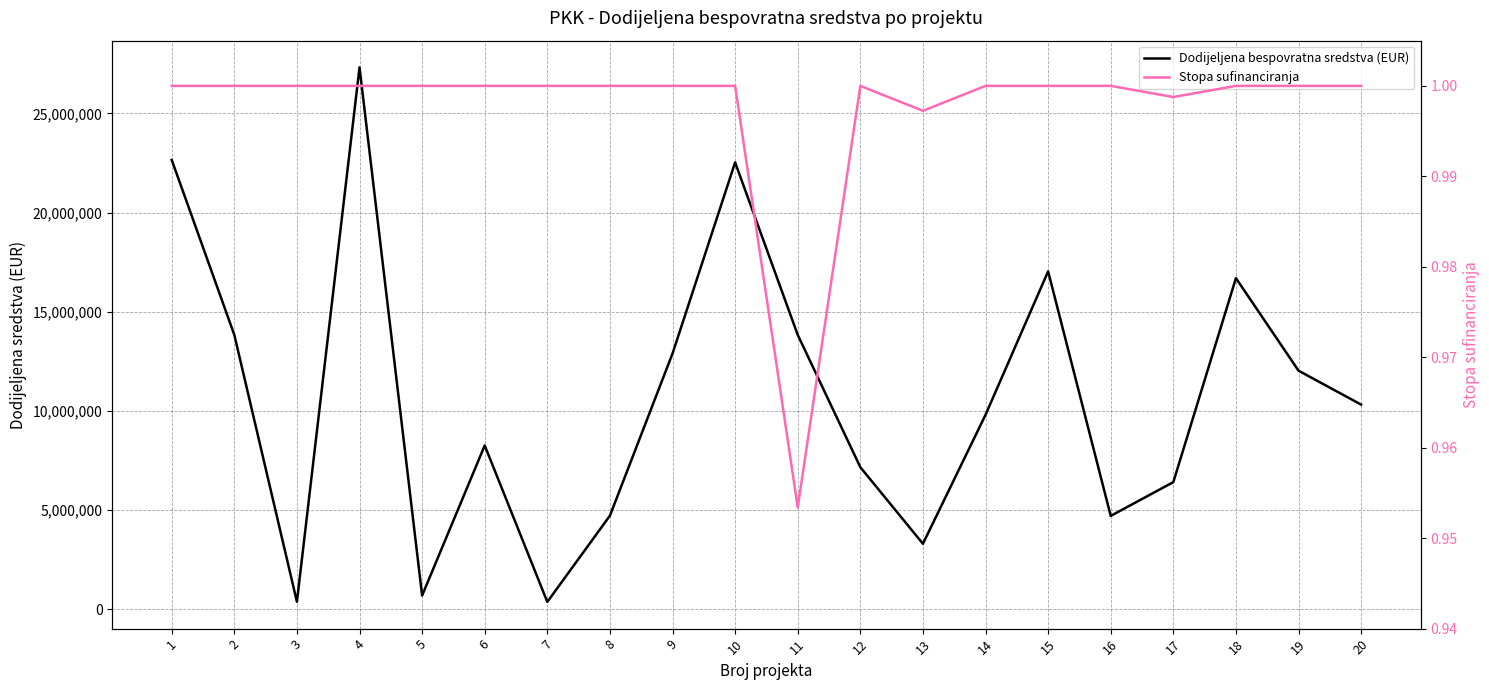

What is the value of the Dodijeljena bespovratna sredstva (EUR) point at the 3rd from the left?

375834.0